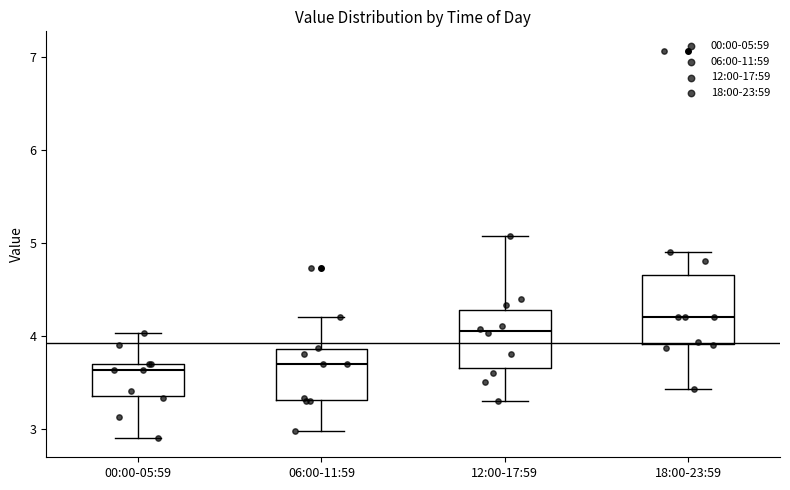

Reading left to right, read every box against the y-axis: the position of its median line, the range the box covers, and the ends of its whiskers. The values are not printed on the chart, so give them approximately, as read against the axis.

00:00-05:59: median 3.6, box 3.3 to 3.7, whiskers 2.9 to 4.0
06:00-11:59: median 3.7, box 3.3 to 3.9, whiskers 3.0 to 4.2
12:00-17:59: median 4.1, box 3.7 to 4.3, whiskers 3.3 to 5.1
18:00-23:59: median 4.2, box 3.9 to 4.7, whiskers 3.4 to 4.9